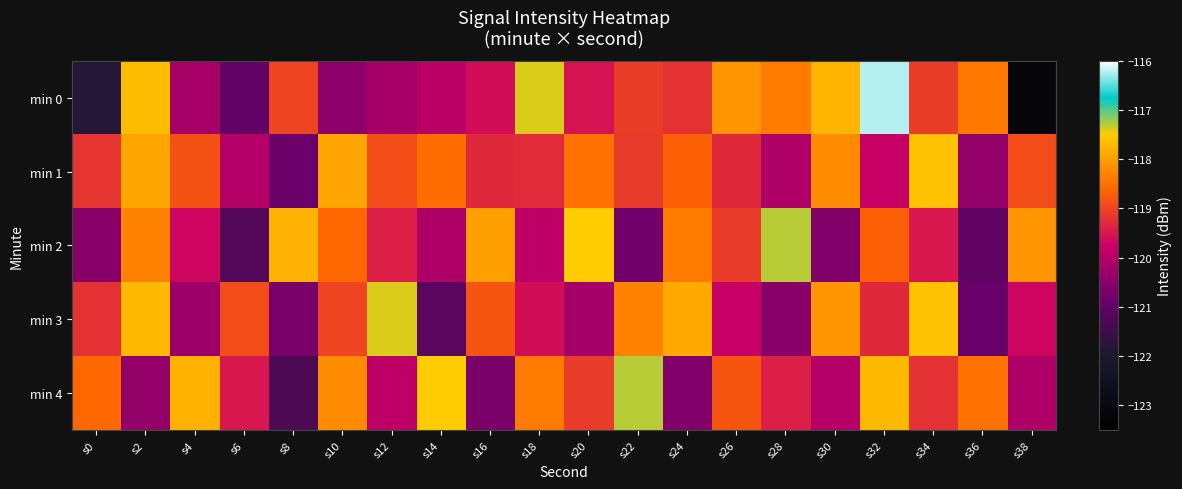

Which category has the lowest value across all series?

s38